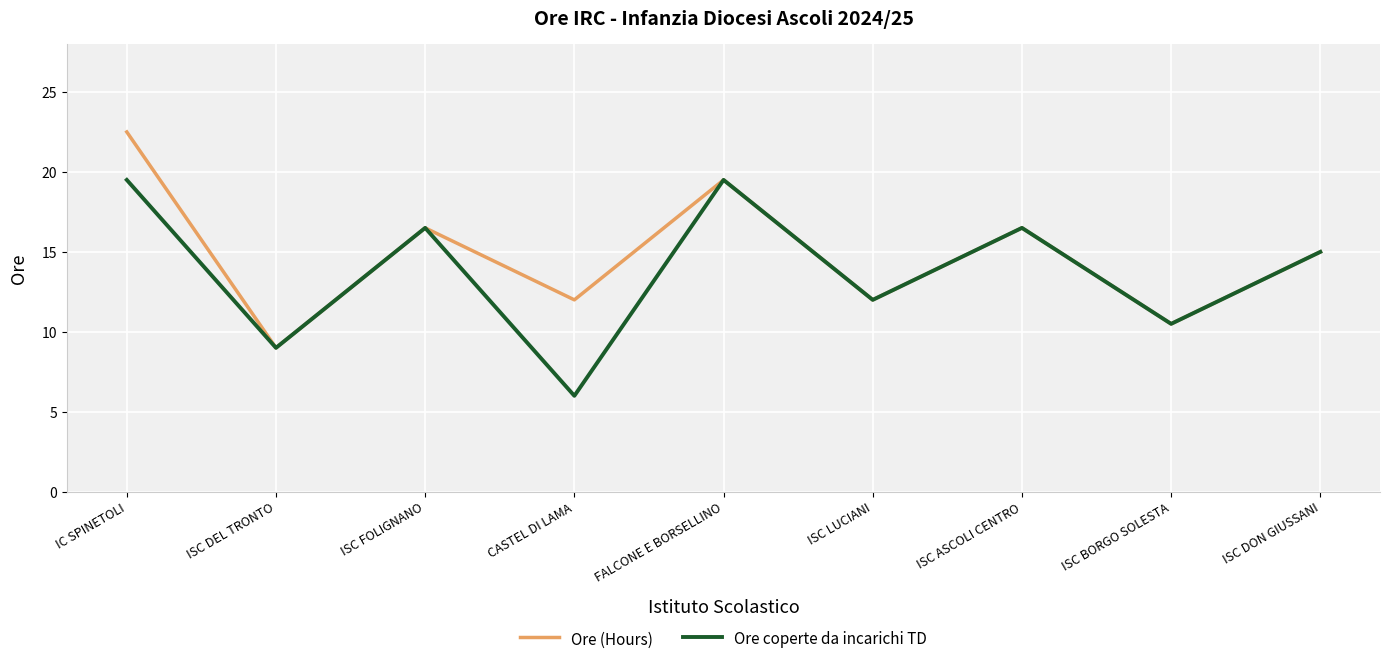

Where is the first local maximum for Ore (Hours)?

ISC FOLIGNANO